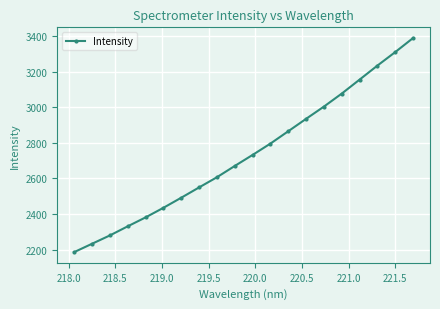

What is the value of the 17th point from the left?

3155.8